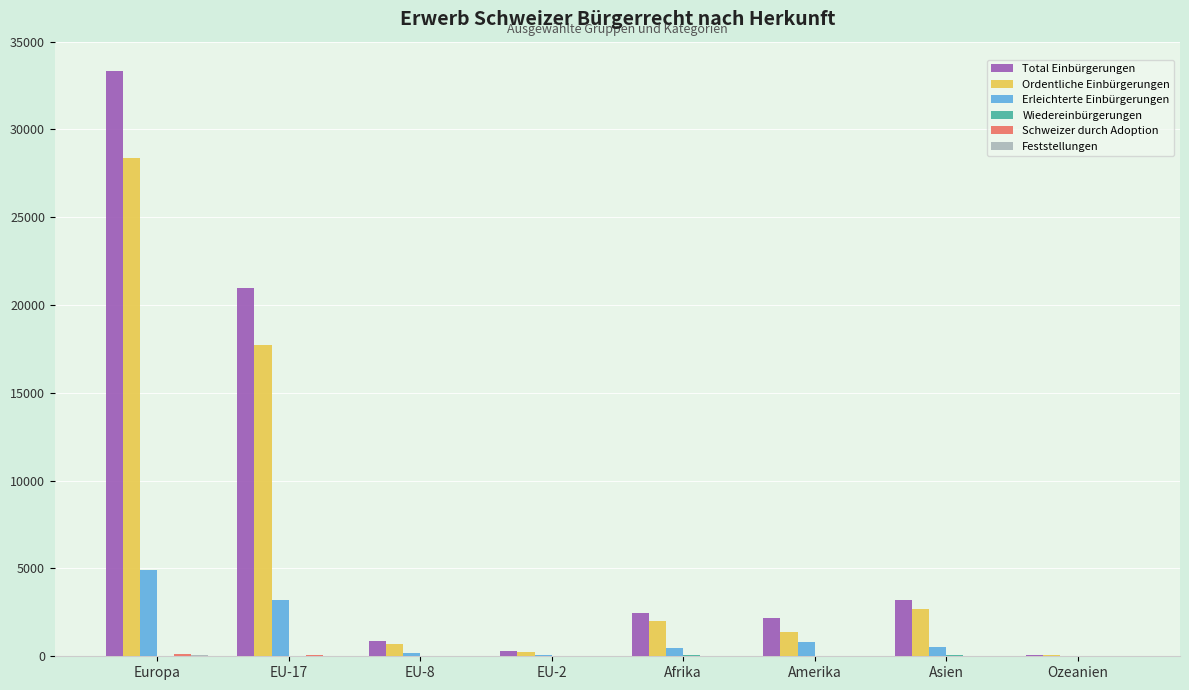

How many categories are shown in the chart?

8